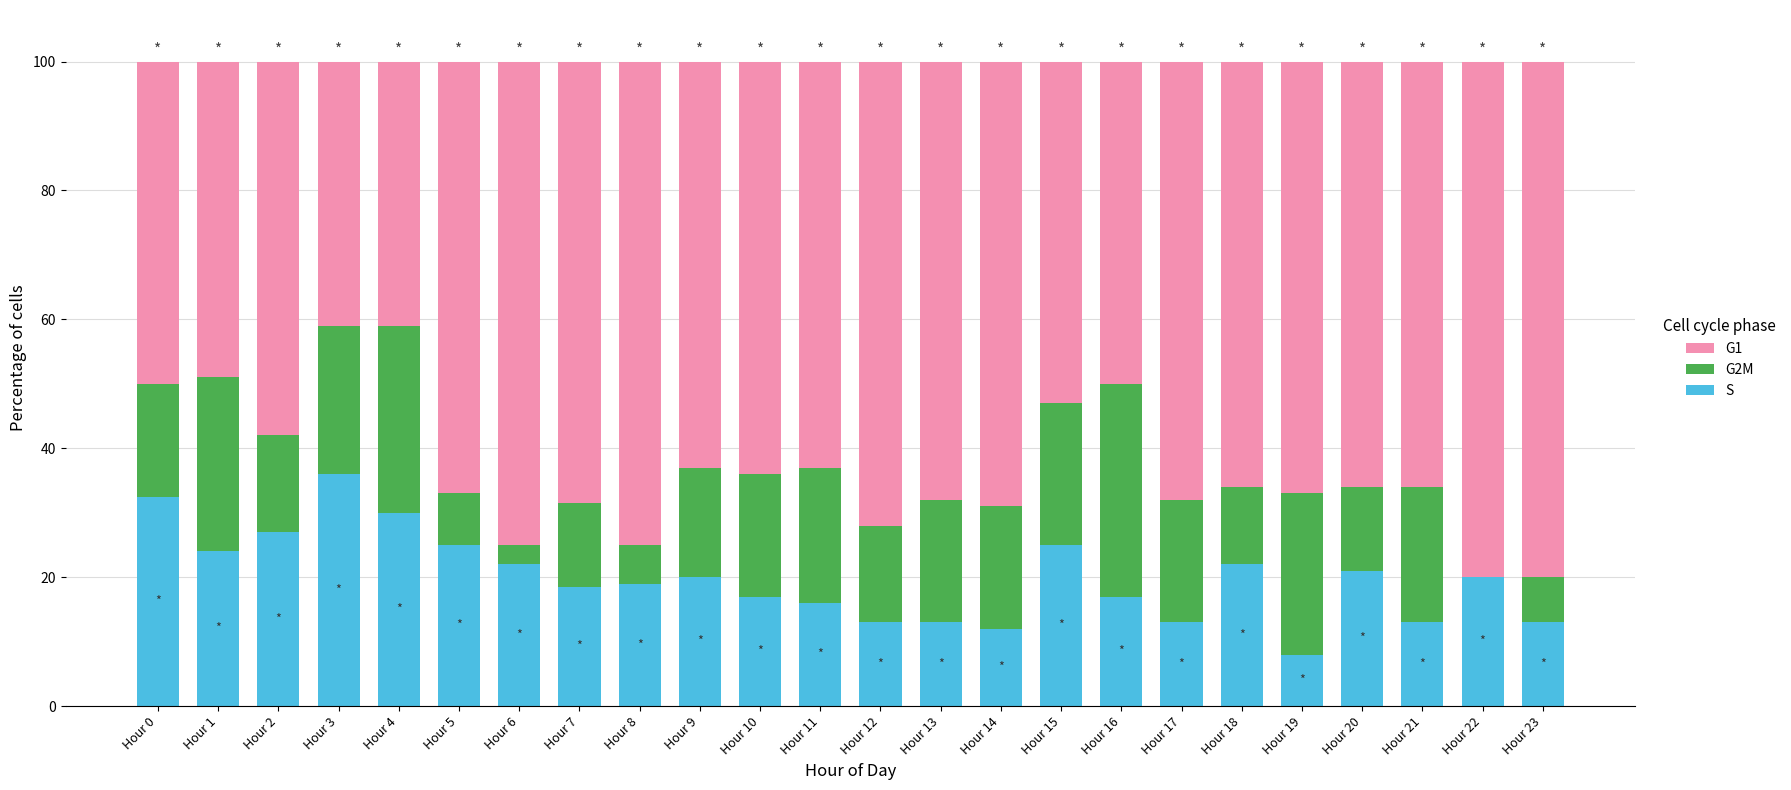

What are all the series names shown in the legend?

G1, G2M, S